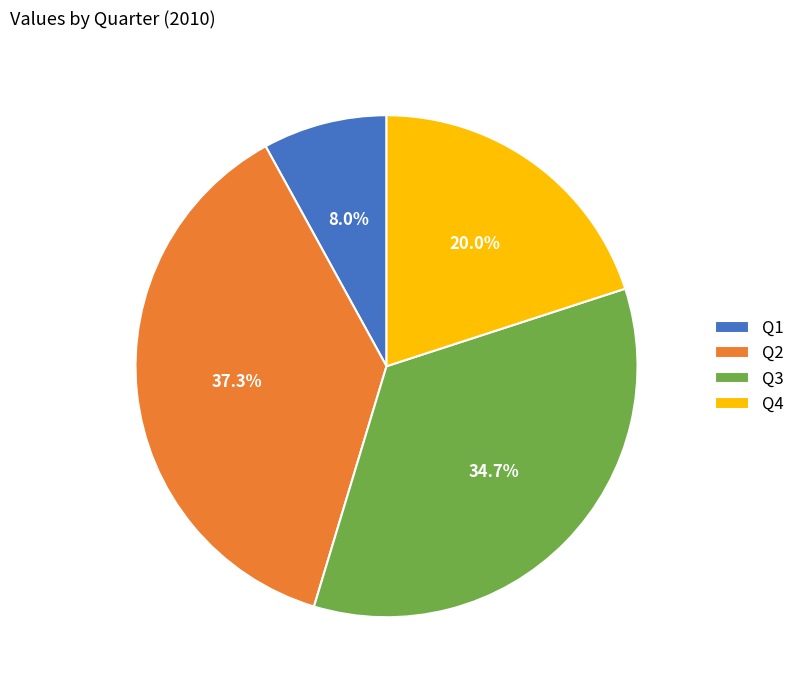

Is there any slice that represents more than half of the pie?

No